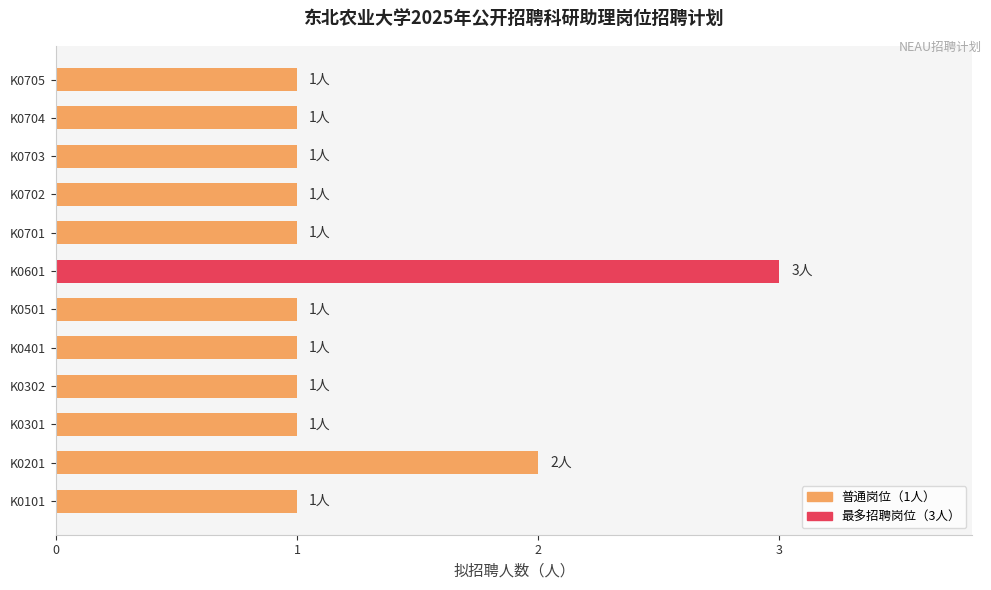

Reading bottom to top, transcribe all the data shown in this chart.

K0101=1	K0201=2	K0301=1	K0302=1	K0401=1	K0501=1	K0601=3	K0701=1	K0702=1	K0703=1	K0704=1	K0705=1